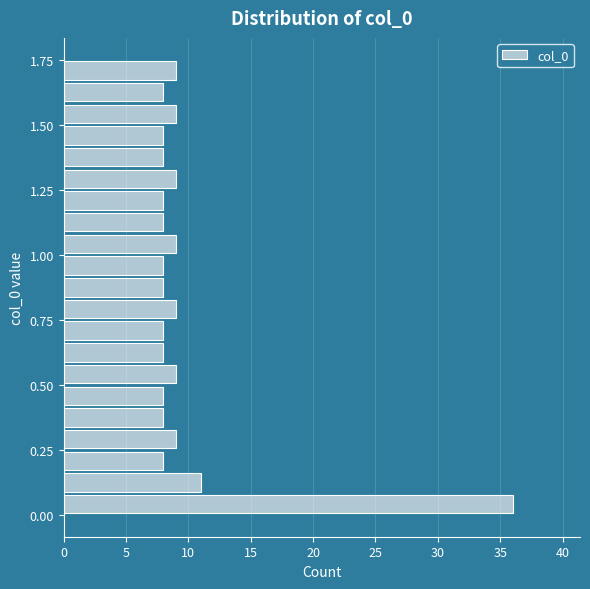

Around what value on the y-axis is the longest bar? Give the approximate position of its centre, as read against the axis.

0.05